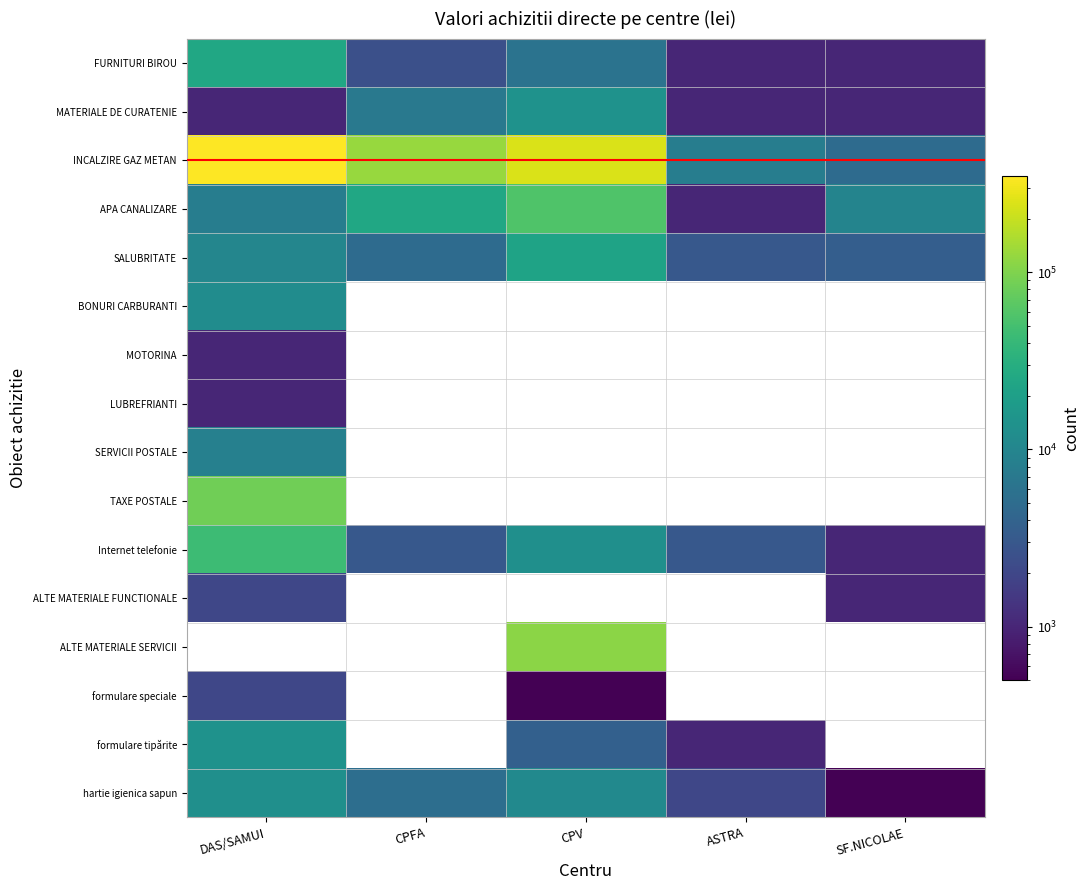

How many values in the APA CANALIZARE series exceed 9500?

2